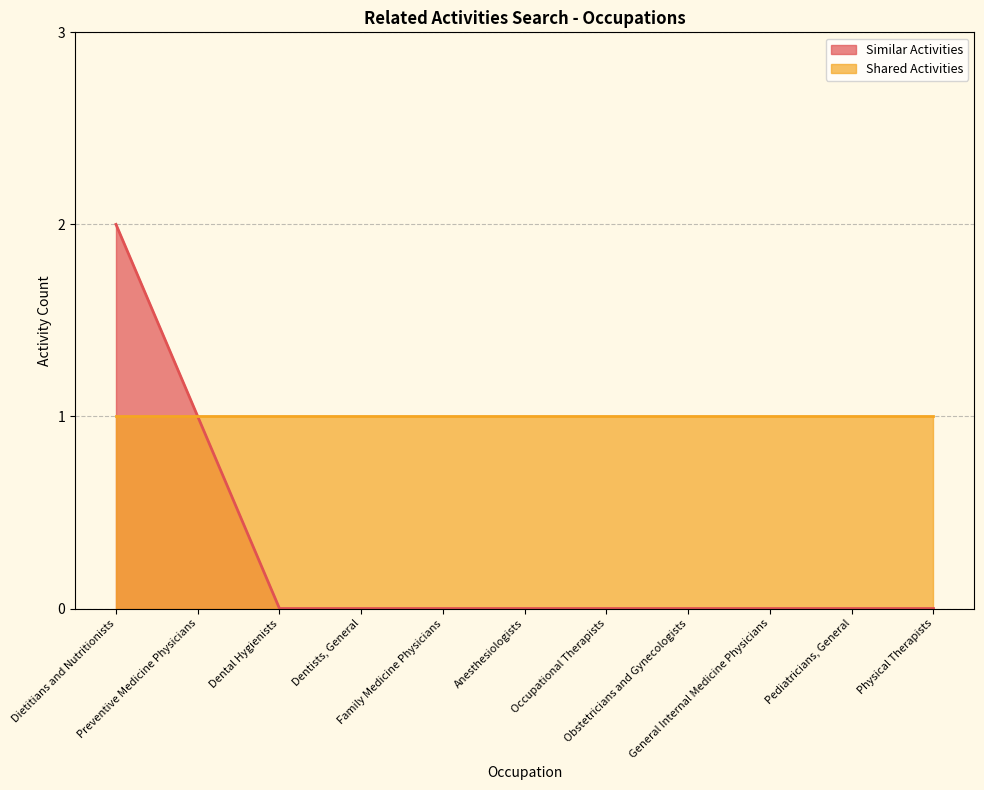

List the labels in order of value, smallest first.

Dental Hygienists, Dentists, General, Family Medicine Physicians, Anesthesiologists, Occupational Therapists, Obstetricians and Gynecologists, General Internal Medicine Physicians, Pediatricians, General, Physical Therapists, Preventive Medicine Physicians, Dietitians and Nutritionists